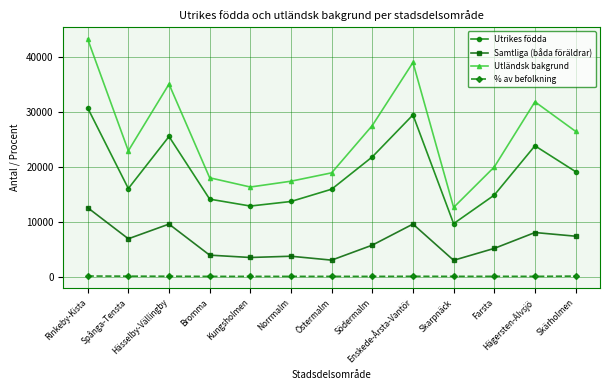

How many interior local peaks does the Utrikes födda series have?

3